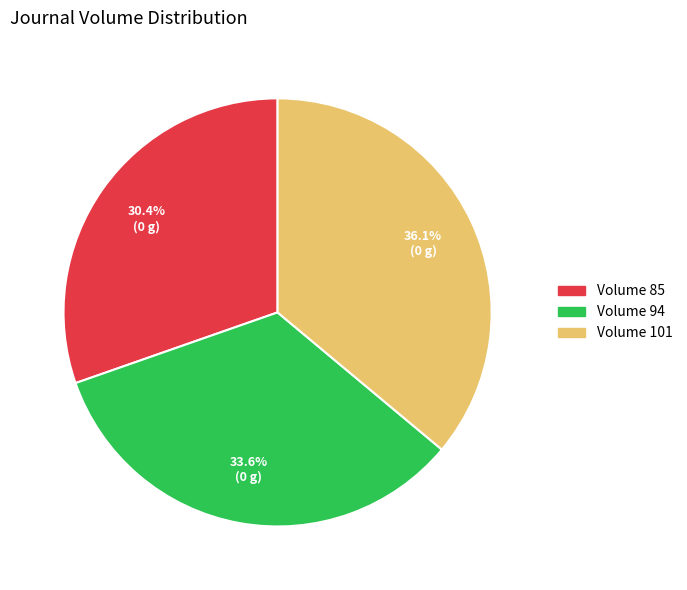

What is the ratio of the value at Volume 94 to the value at Volume 85?

1.1